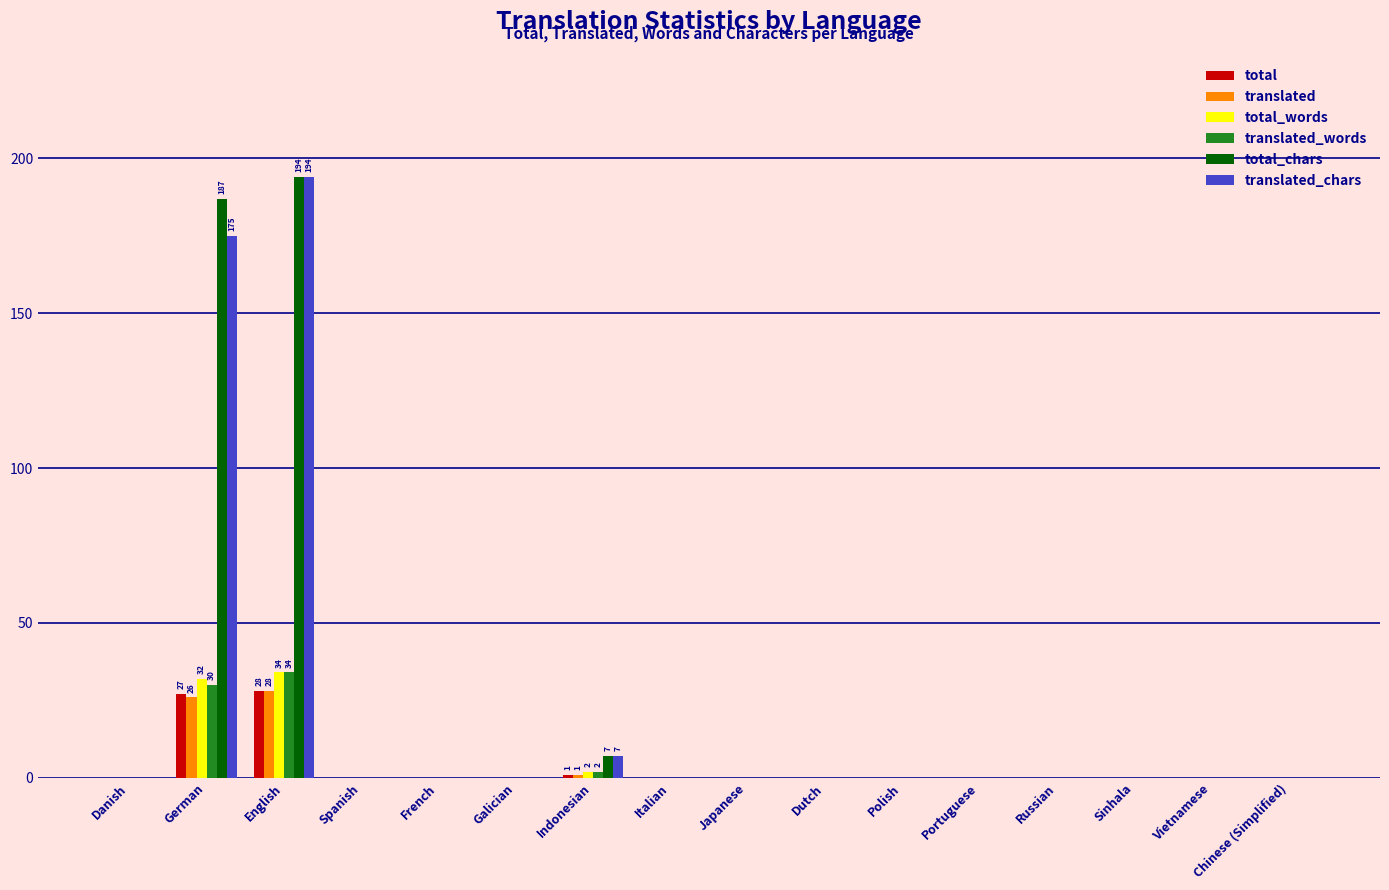

What is the average value of the total_words series?

4